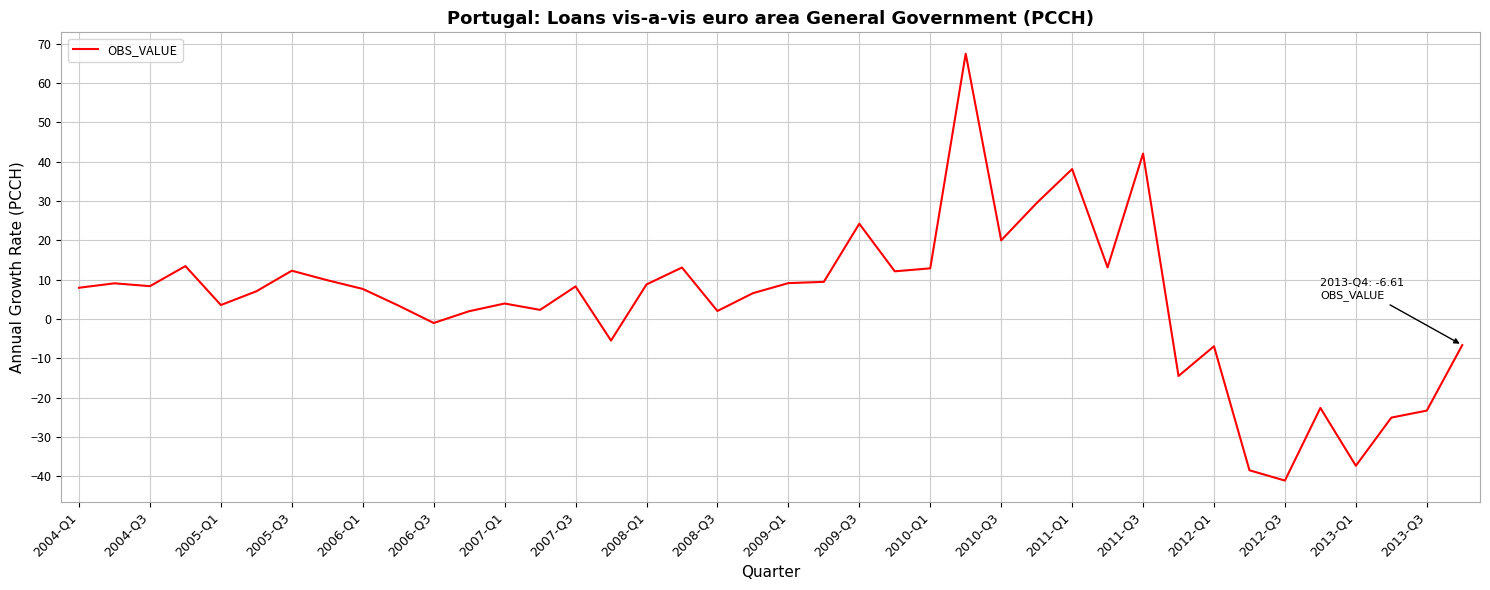

What is the minimum value shown in the chart?

-41.0